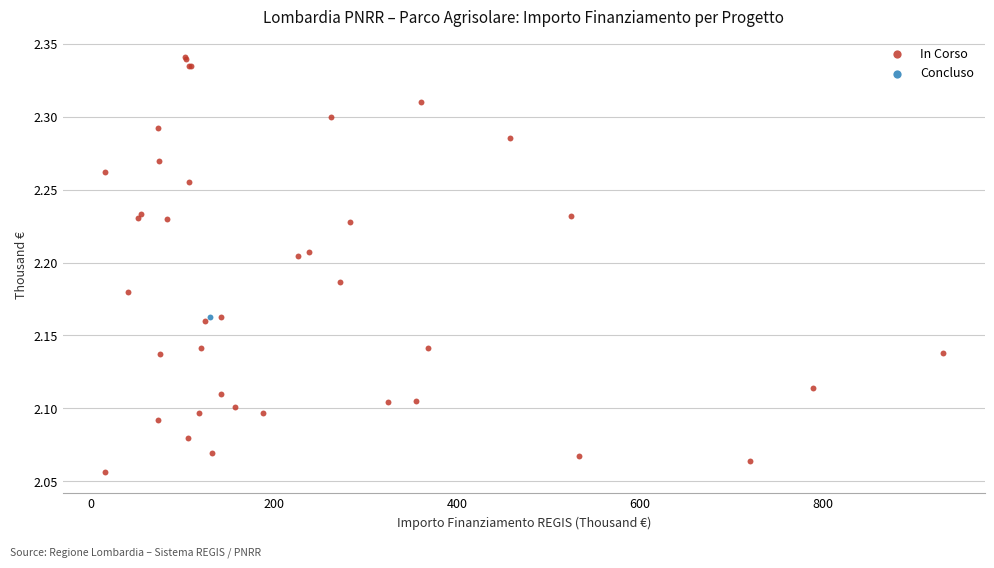

What are all the series names shown in the legend?

In Corso, Concluso